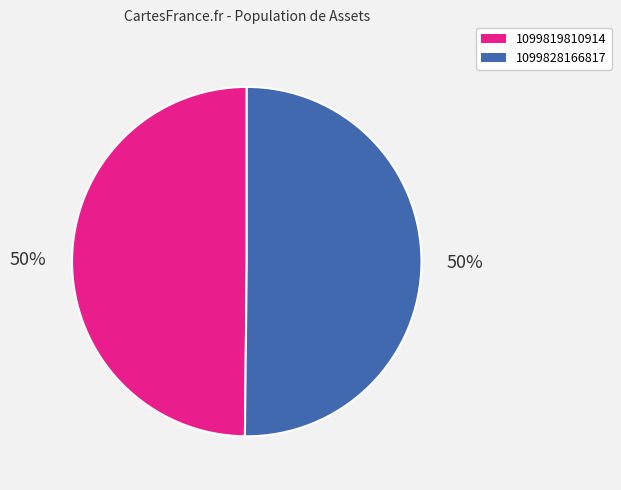

To the nearest percent, what portion does 1099828166817 represent?

50%